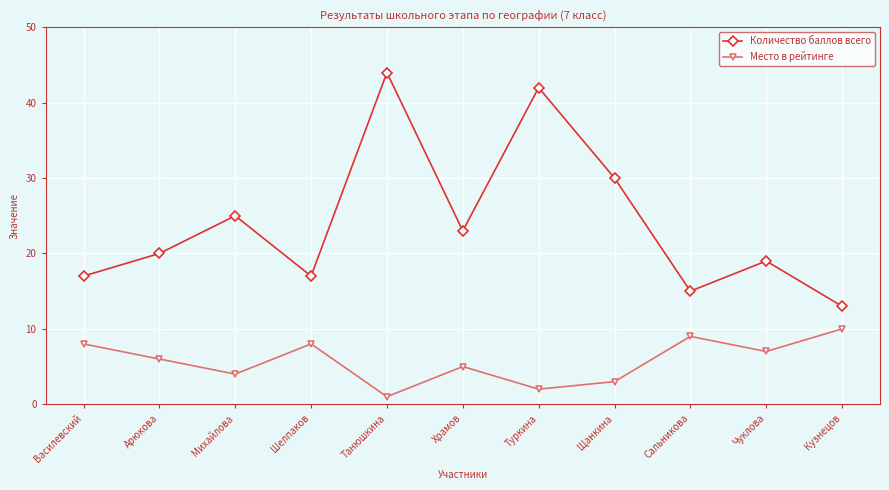

Which series has the largest total across all categories?

Количество баллов всего